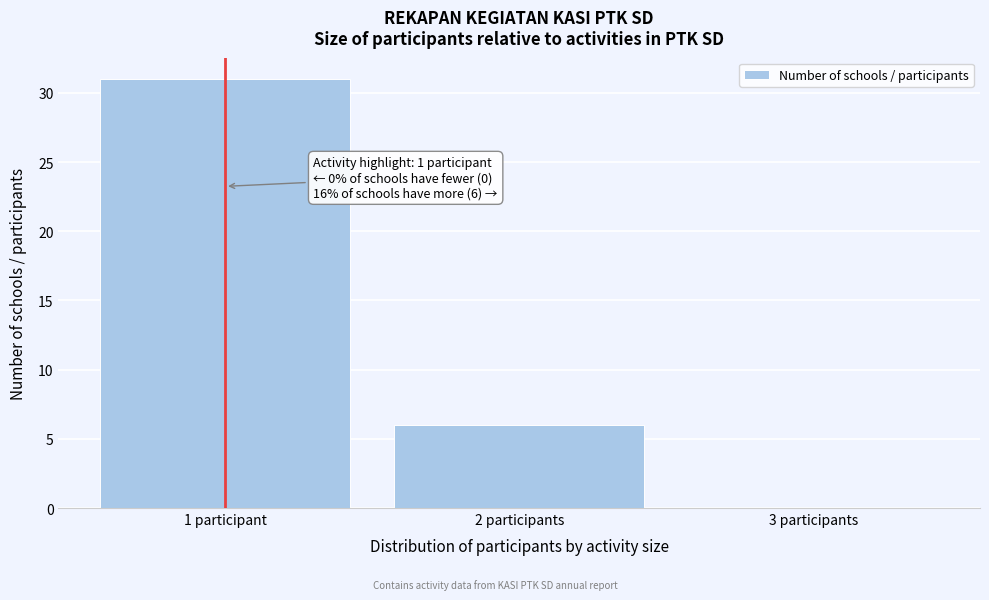

Reading left to right, transcribe all the data shown in this chart.

1 participant=31	2 participants=6	3 participants=0